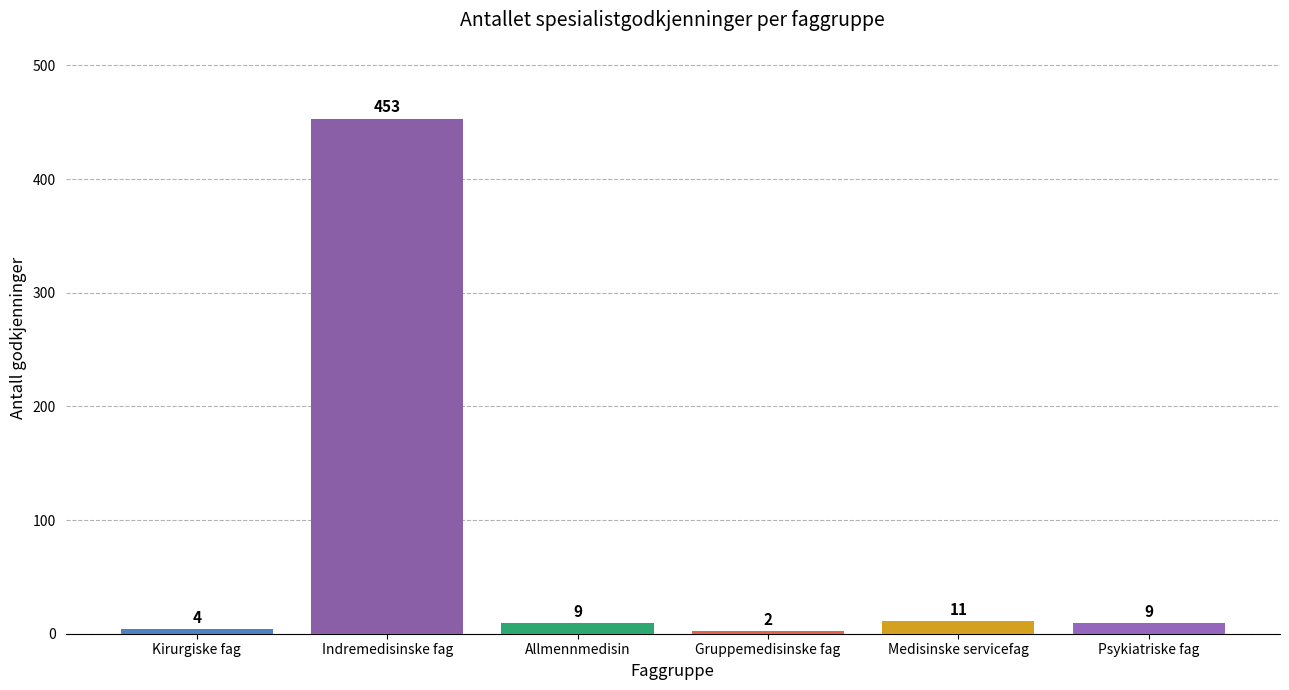

The 1: Godkj spes. series shows 4 at Kirurgiske fag. True or false?

True